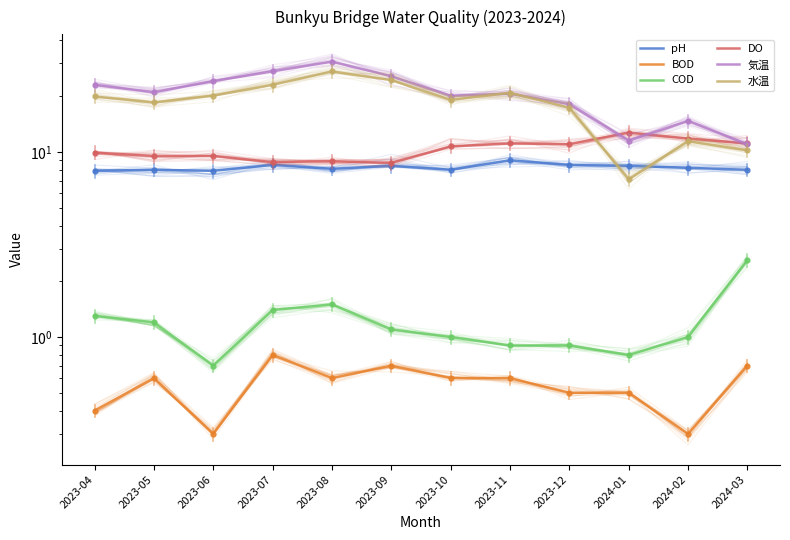

What is the difference between the maximum and minimum values in the BOD series?

0.5